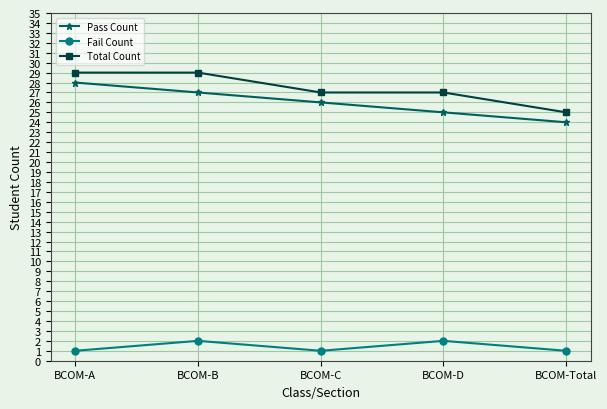

Reading left to right, extract all data points from this chart.

Pass Count: 28	27	26	25	24
Fail Count: 1	2	1	2	1
Total Count: 29	29	27	27	25